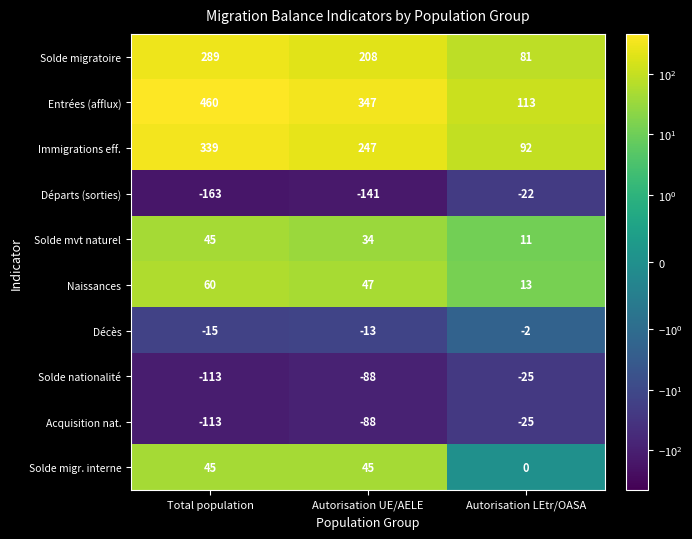

Which series has the largest total across all categories?

Entrées (afflux)